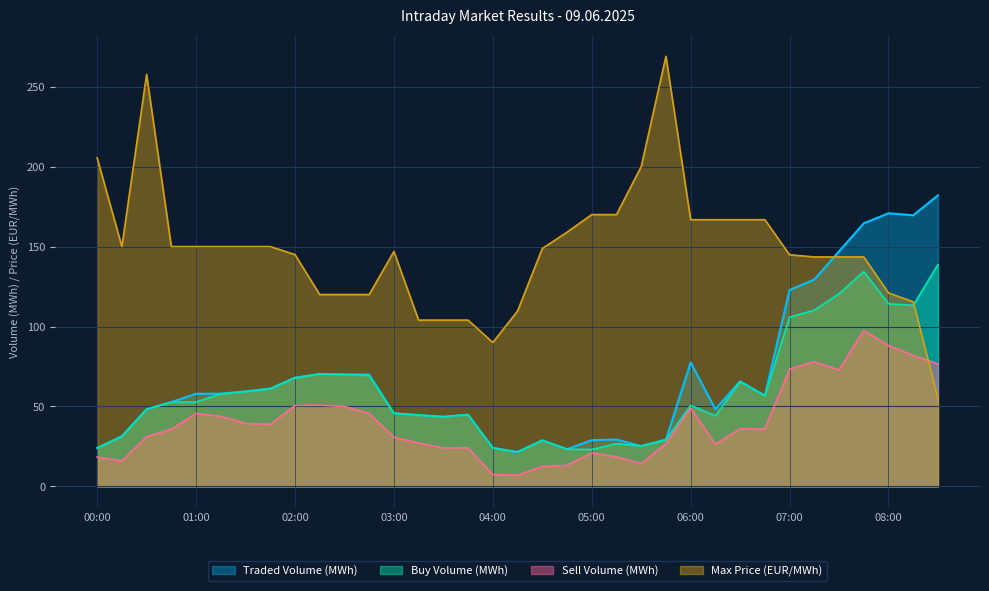

Between which two adjacent categories do Max Price (EUR/MWh) and Sell Volume (MWh) first intersect?

08:15 and 08:30